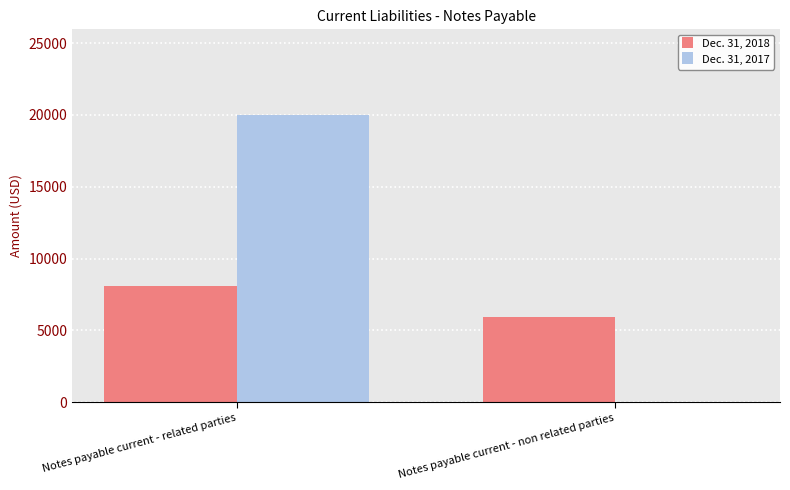

The value of Dec. 31, 2017 at Notes payable current - related parties is 19969. True or false?

True